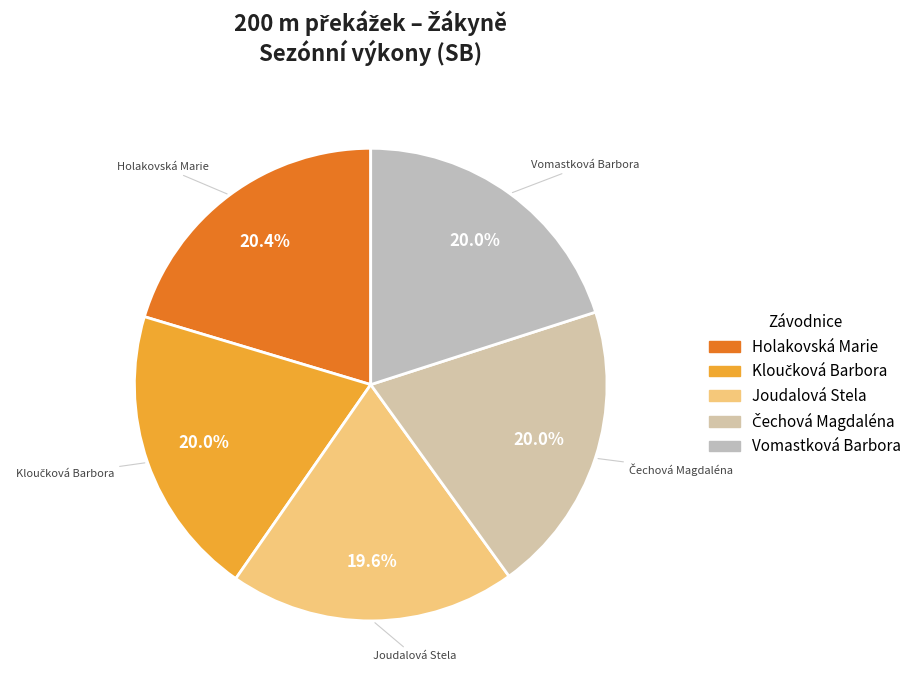

Does Vomastková Barbora account for over 50% of the chart?

No